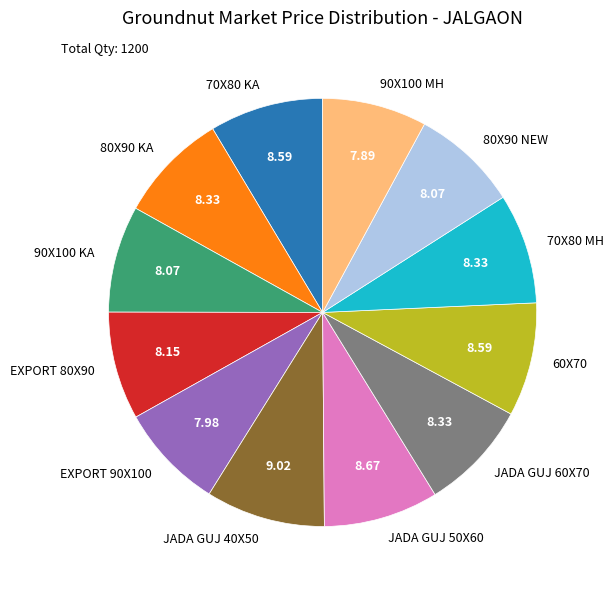

What is the ratio of the value at 90X100 MH to the value at JADA GUJ 40X50?

0.9